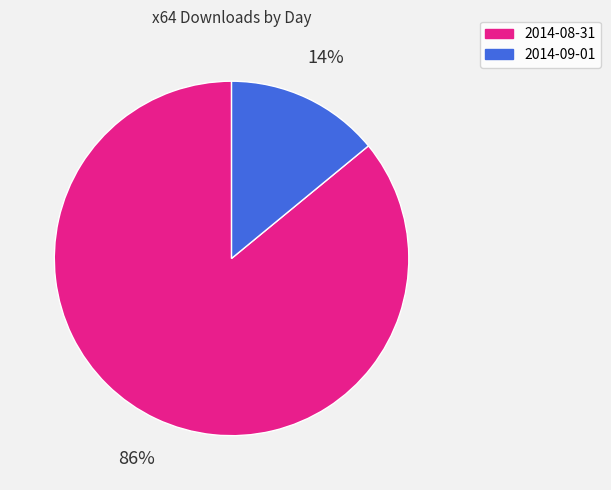

What is the majority slice?

2014-08-31